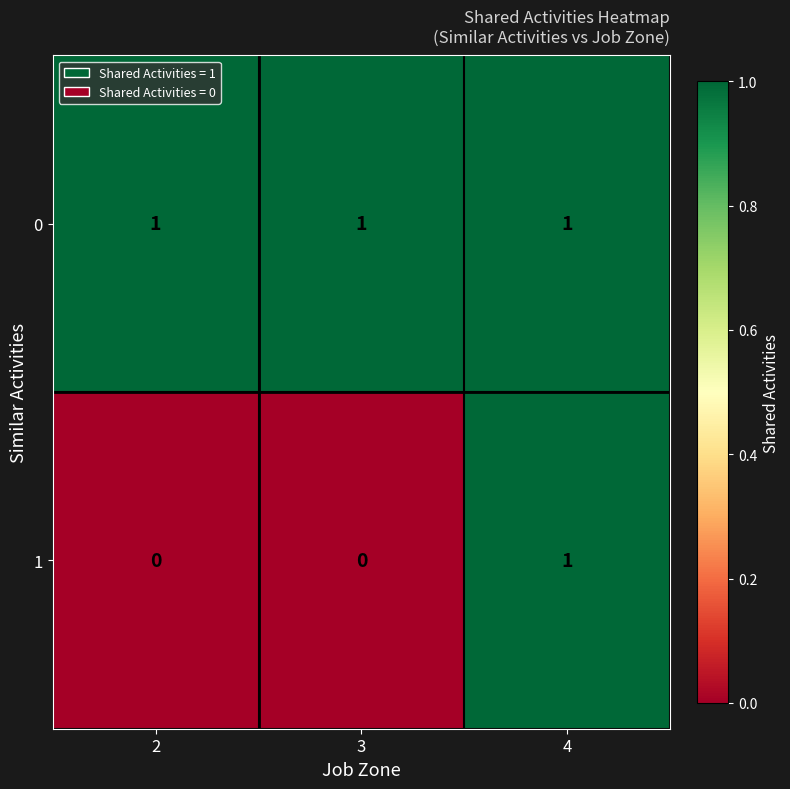

How many 1 values are between 0 and 1?

3